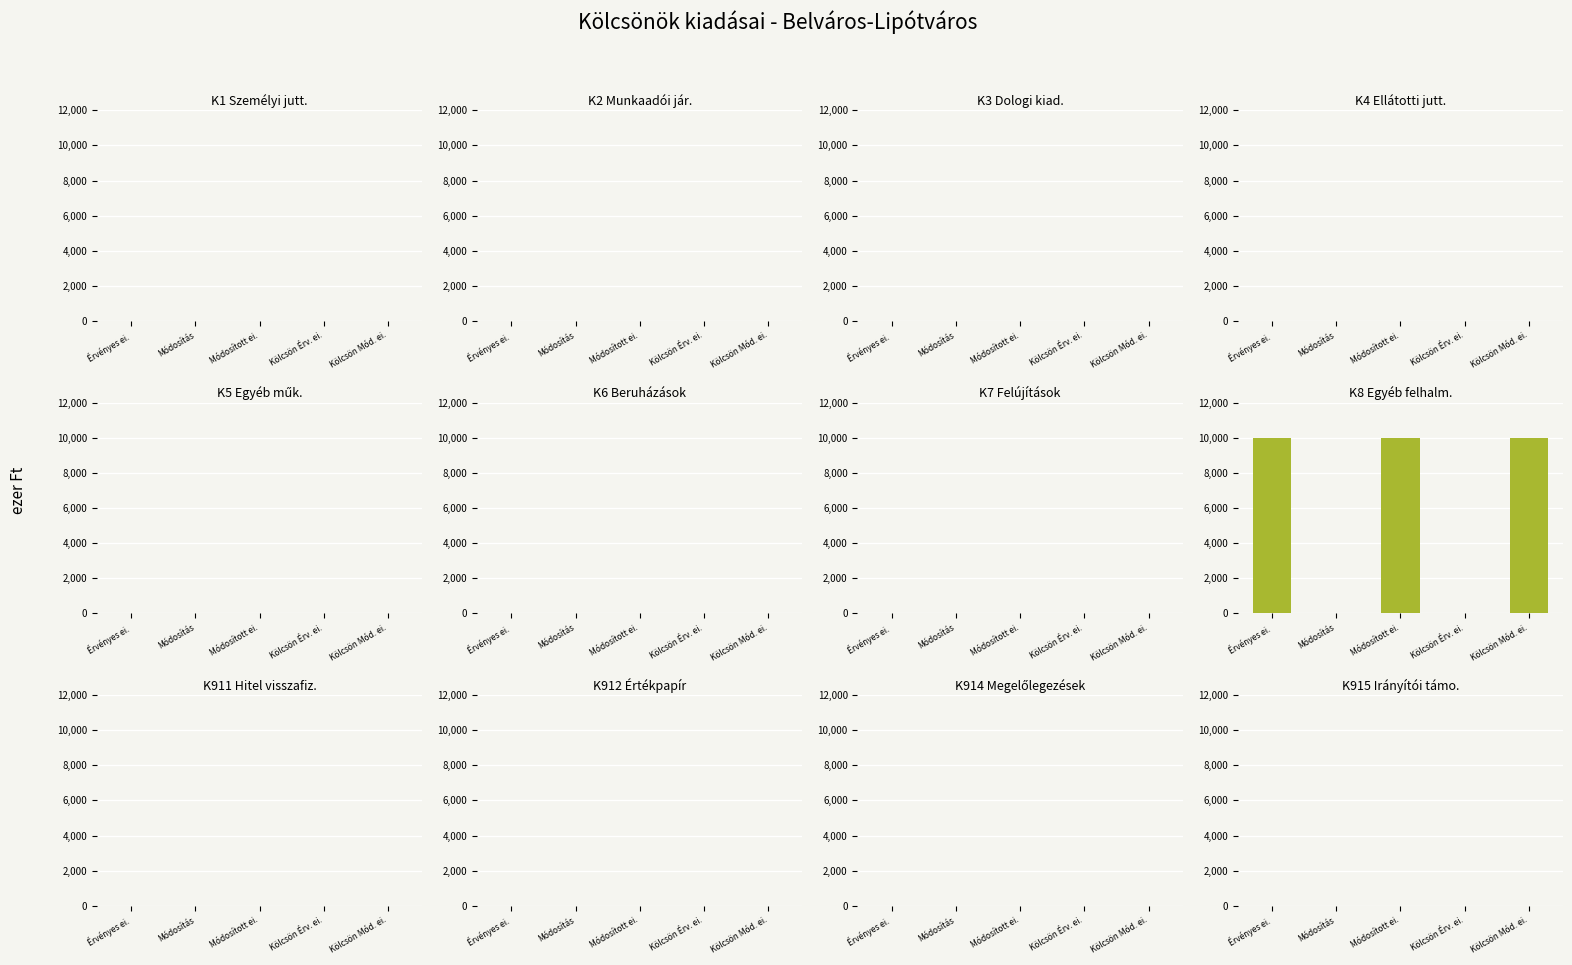

What is the sum of all values?

30000